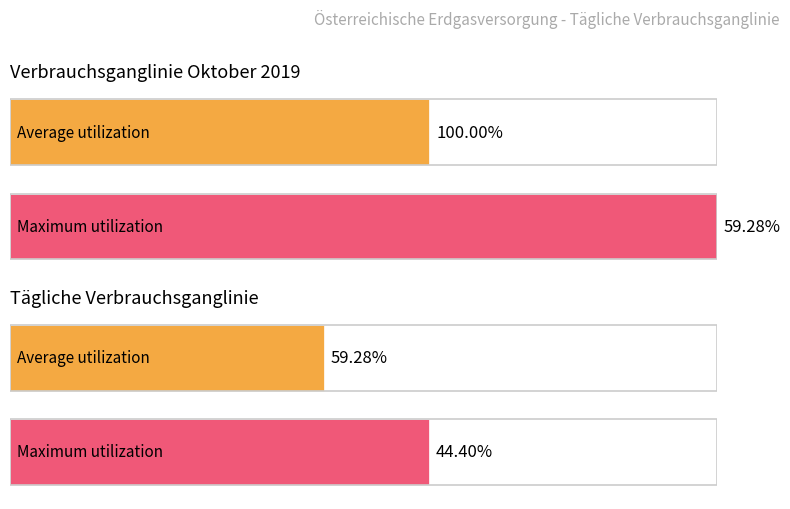

What are all the series names shown in the legend?

Average utilization, Maximum utilization